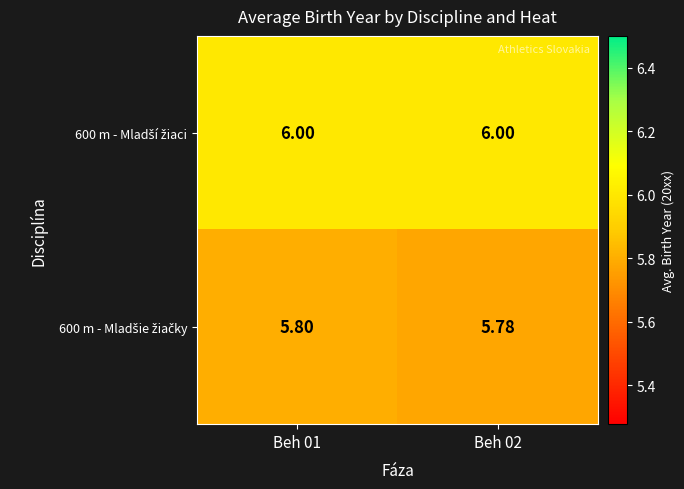

How many data points does each series have?

2